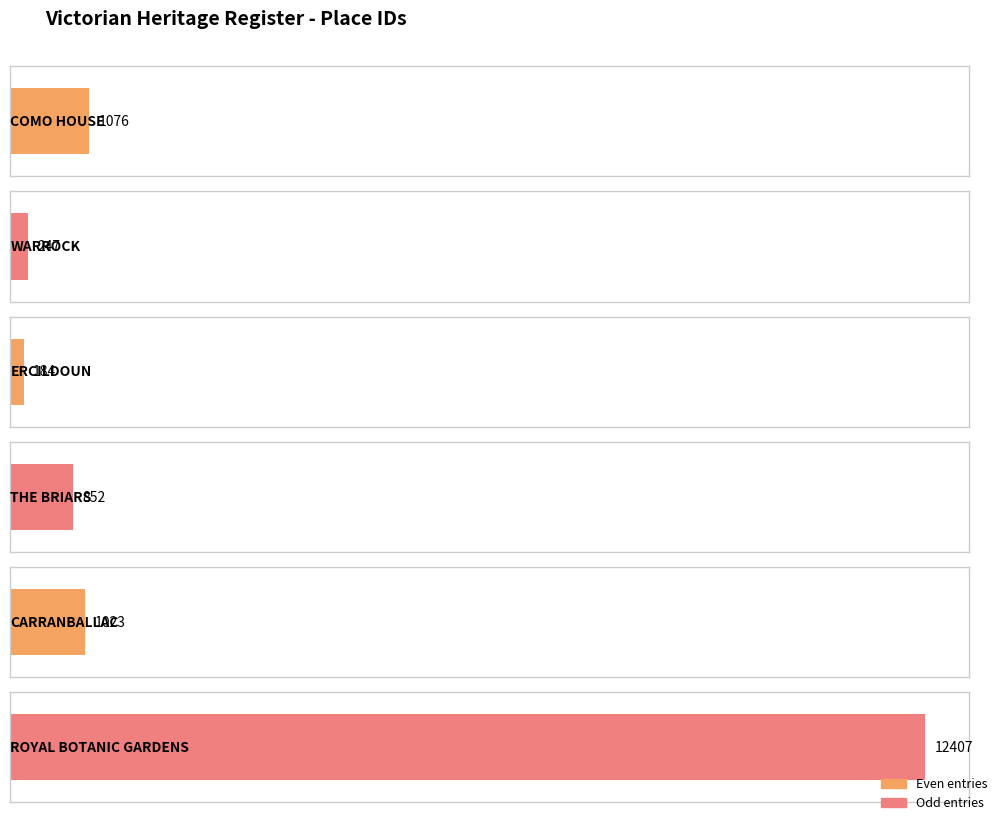

What is the difference between the maximum and second lowest values?

12160